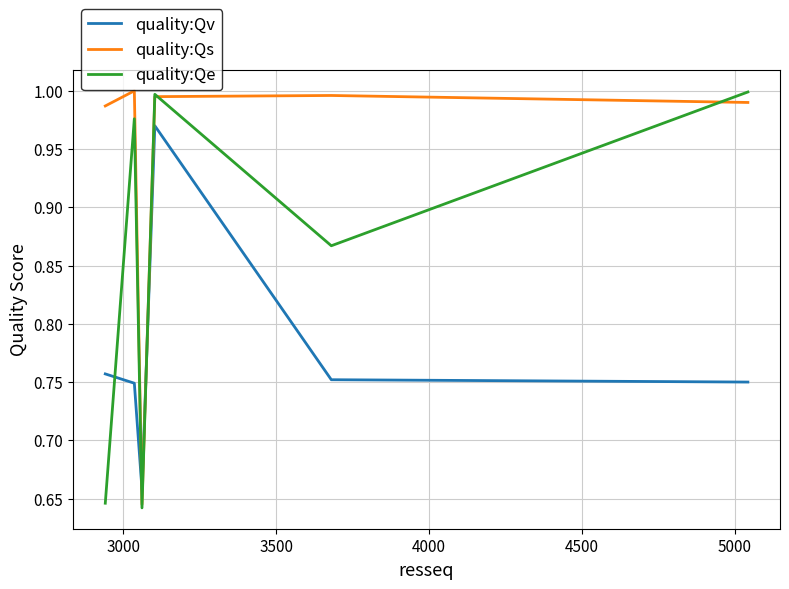

What is the difference between the second highest and minimum values in the quality:Qe series?

0.4